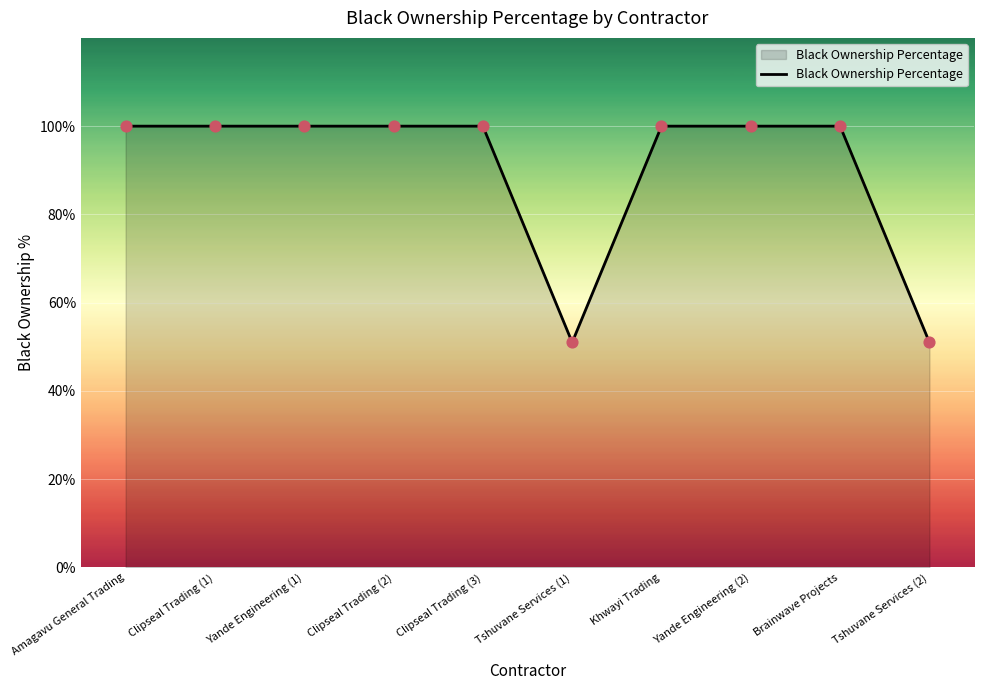

Between Brainwave Projects and Yande Engineering (1), which is larger?

Brainwave Projects